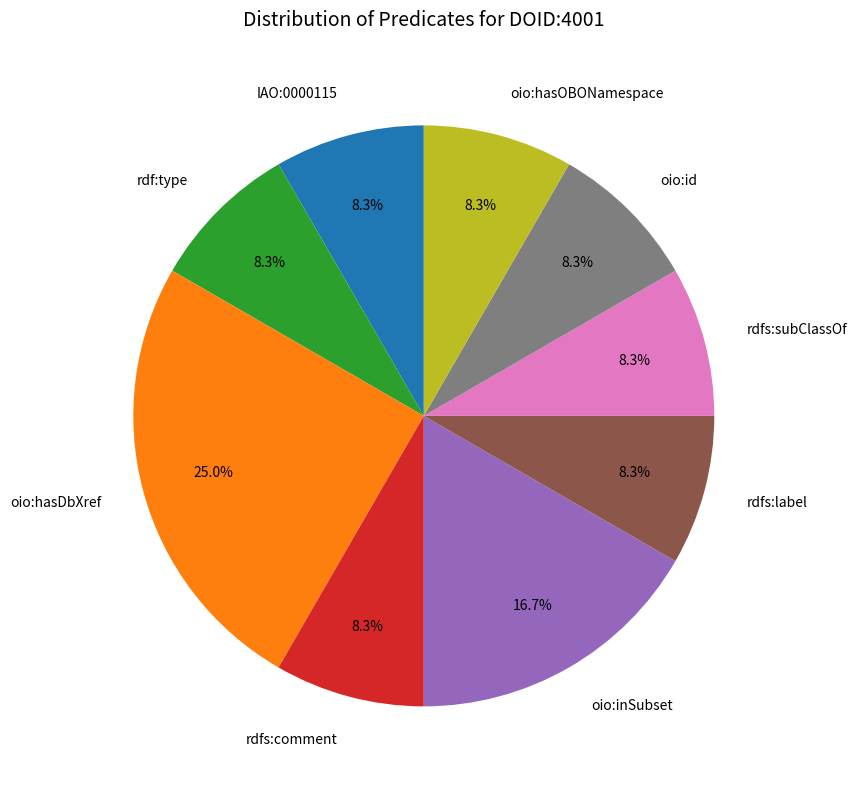

What is the largest slice in the pie chart?

oio:hasDbXref